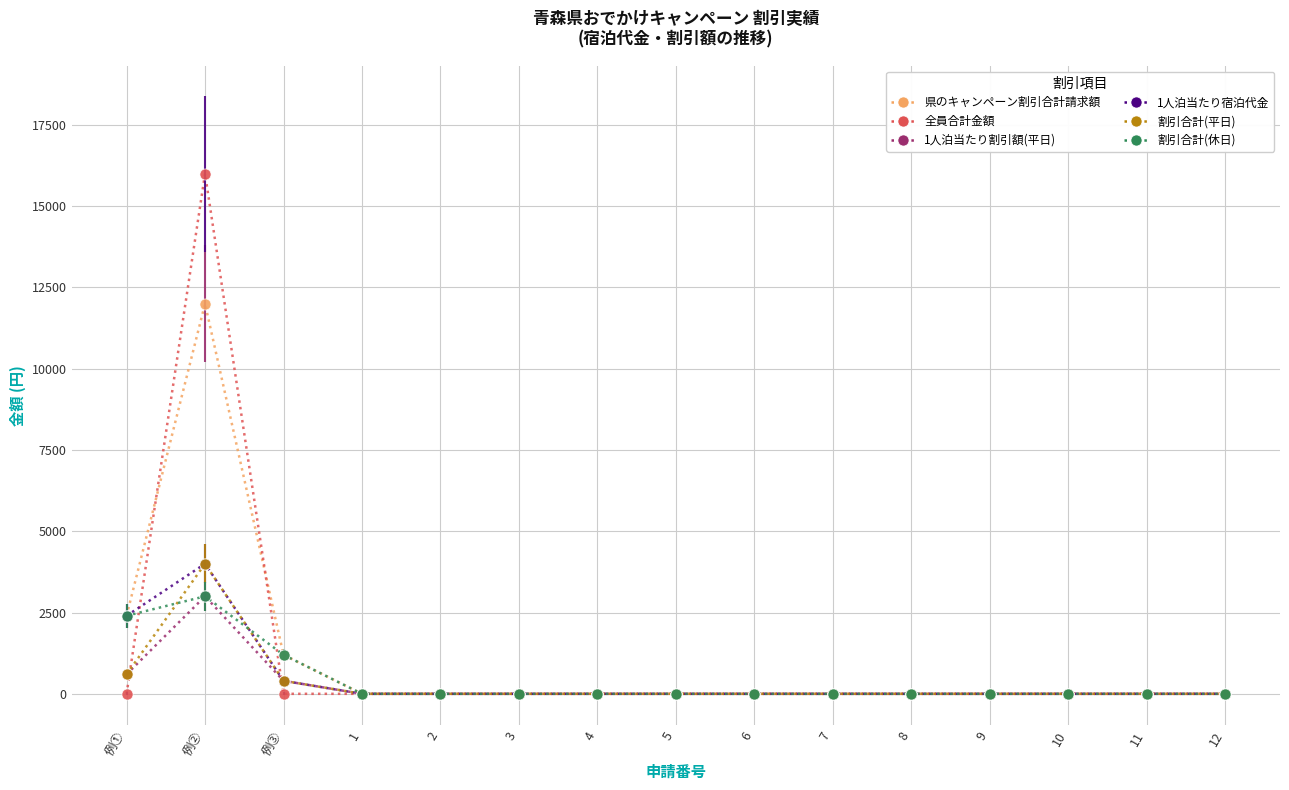

What is the label of the 4th point from the right?

9